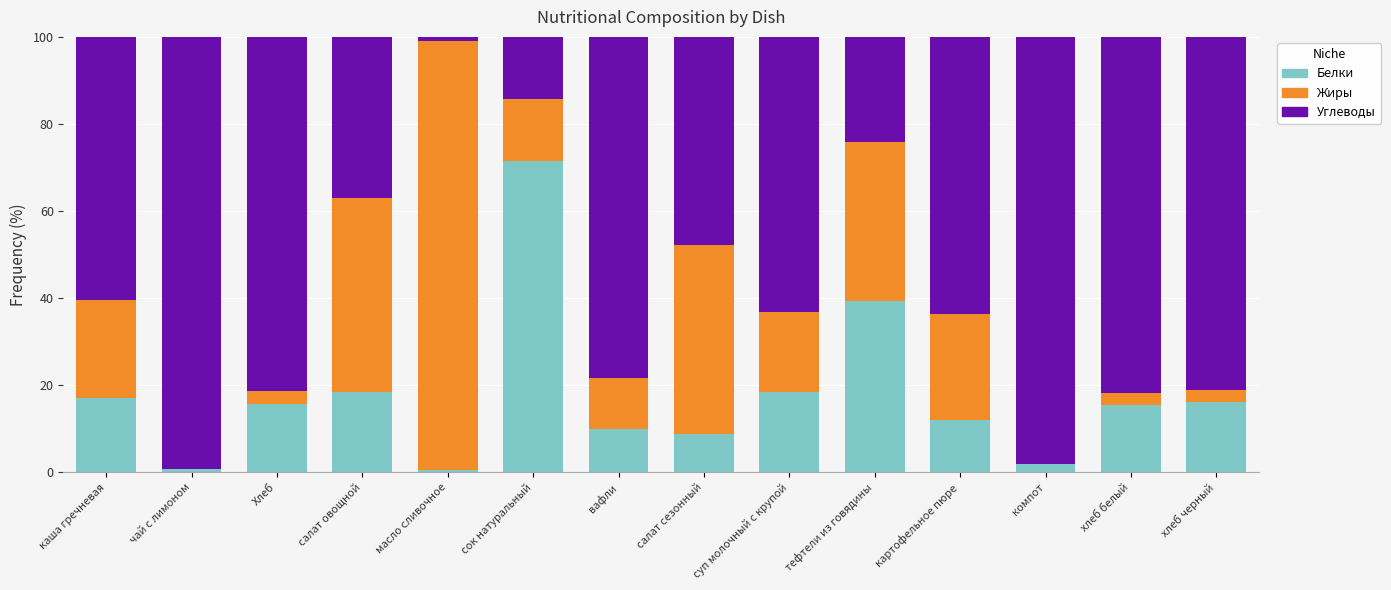

Which category has the highest value in the Белки series?

сок натуральный